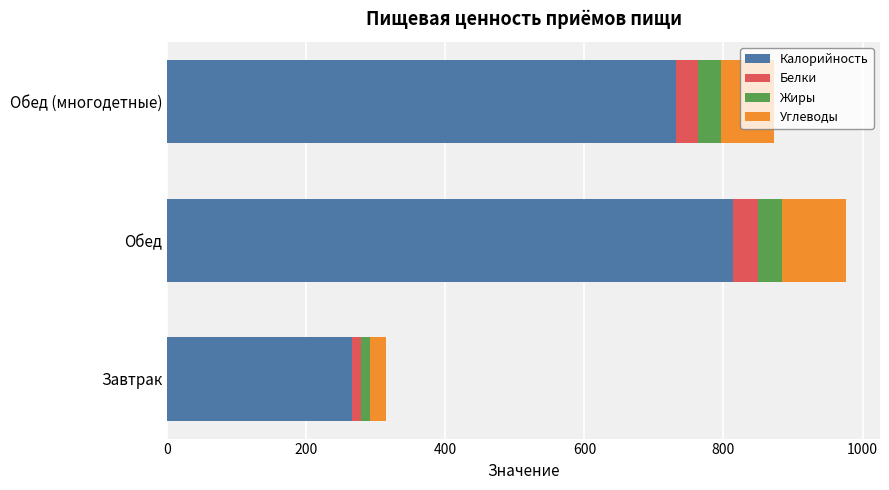

What is the maximum value for Калорийность?

814.2